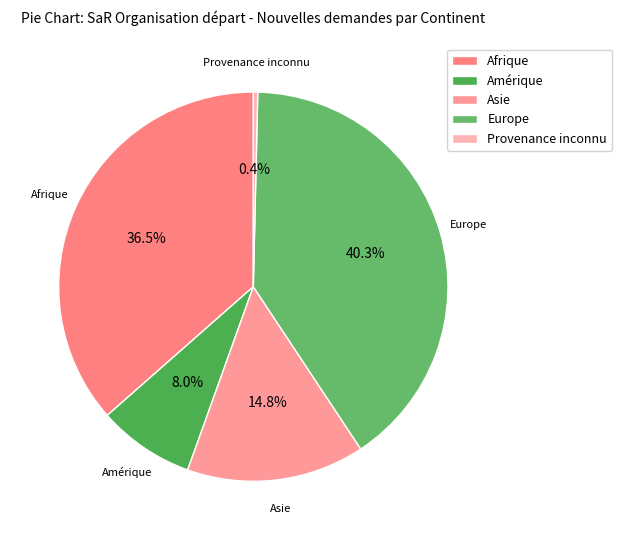

What is the smallest slice in the pie chart?

Provenance inconnu